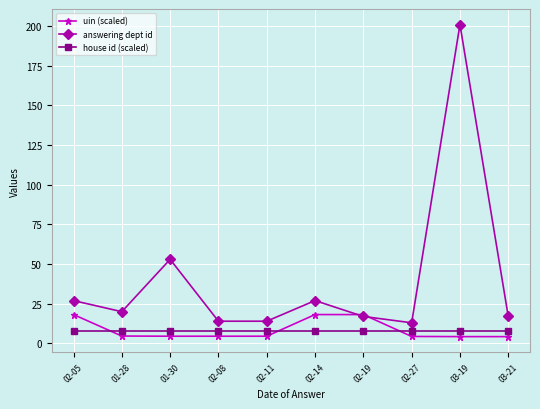

True or false: answering dept id has a value of 71.7 at 01-30.

False